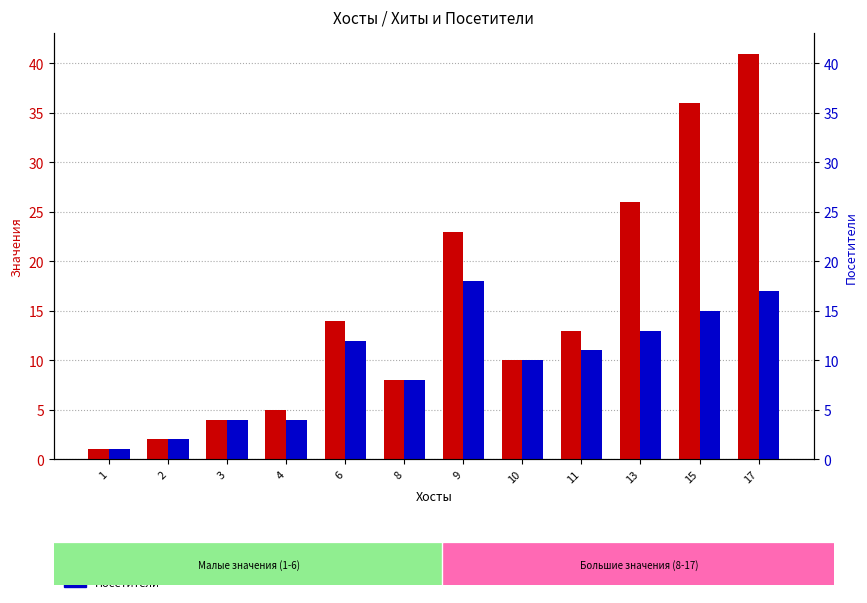

Count the Посетители values in the range 4 to 15.

8